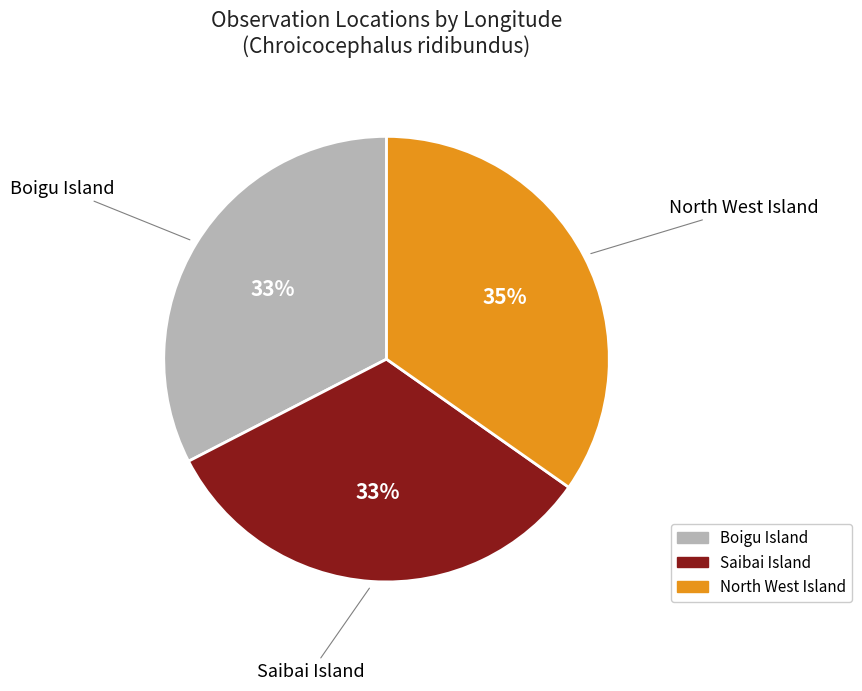

To the nearest percent, what portion does North West Island represent?

35%